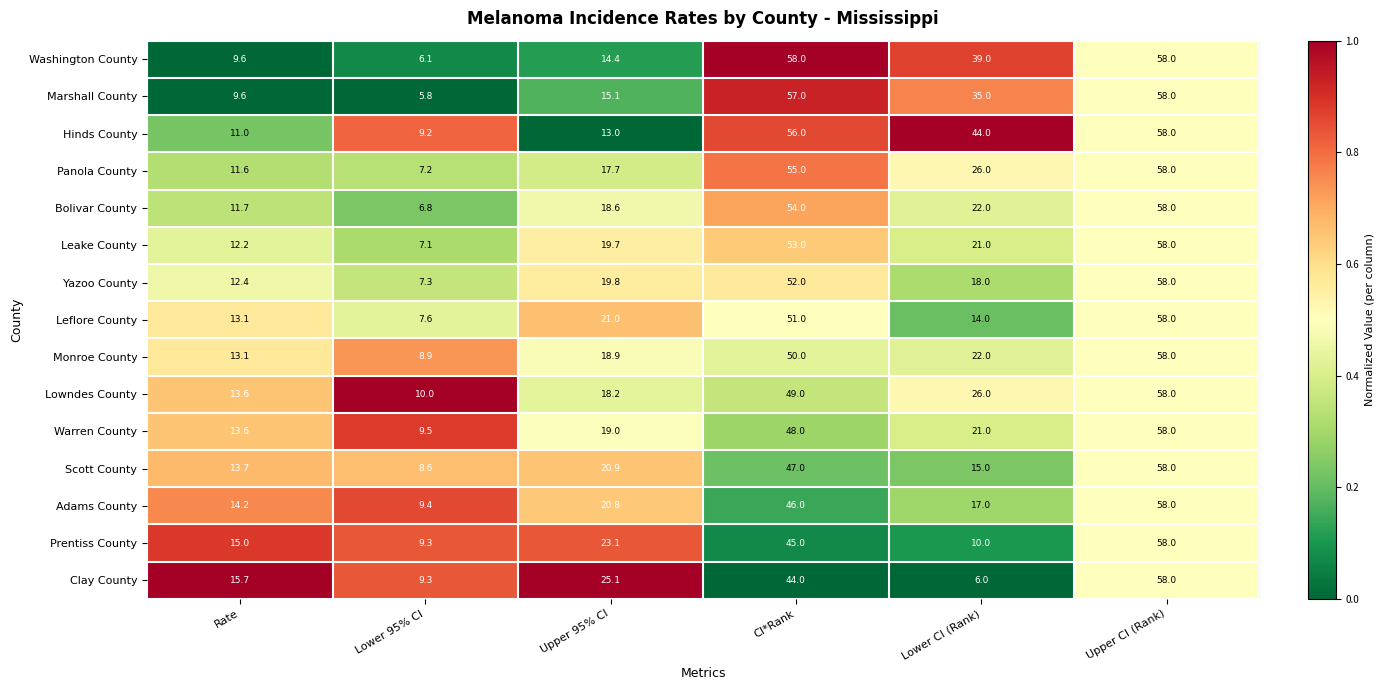

The Yazoo County series shows 7.3 at Lower 95% CI. True or false?

True